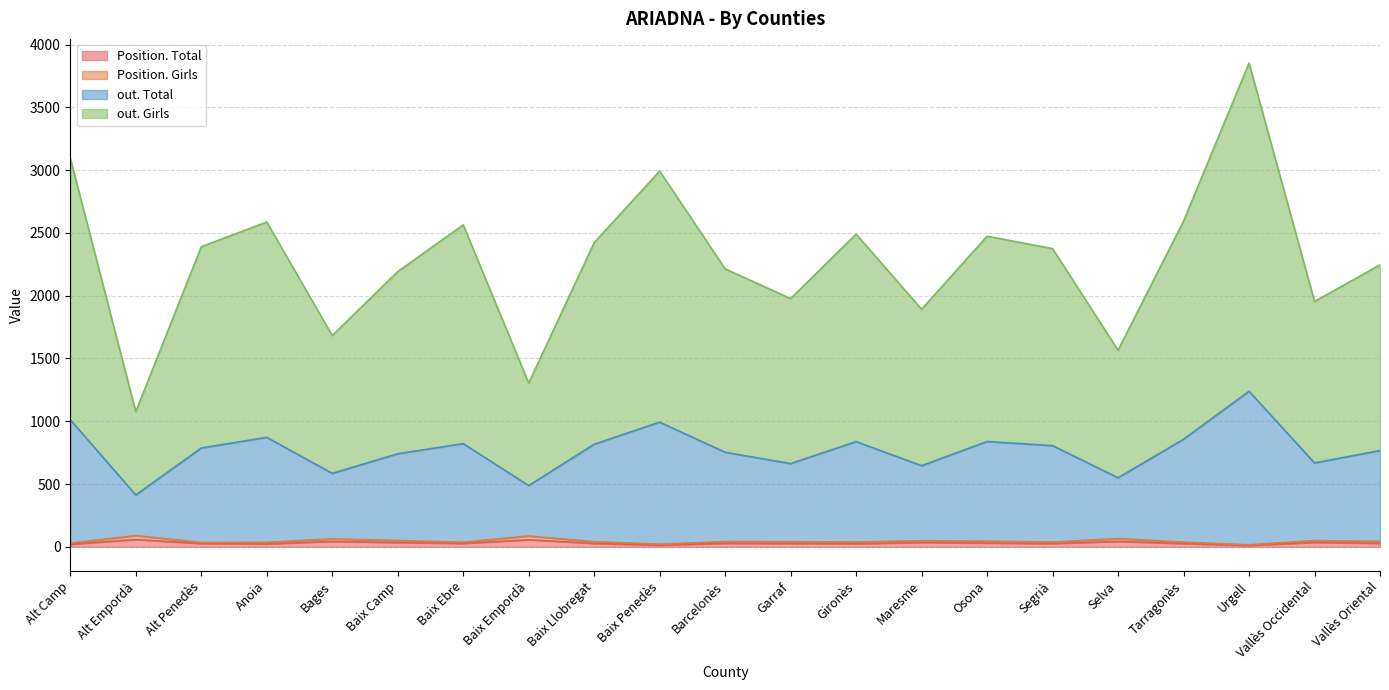

At which category is the sum across all series the highest?

Urgell